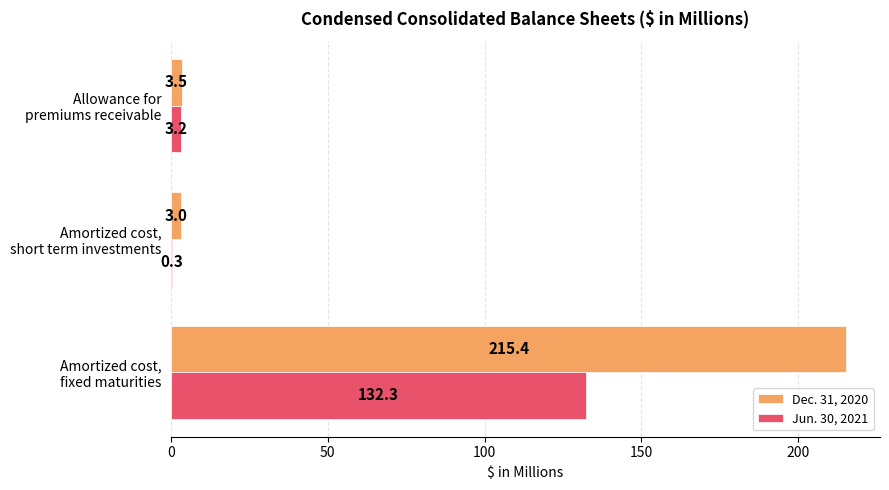

What is the maximum value for Dec. 31, 2020?

215.4